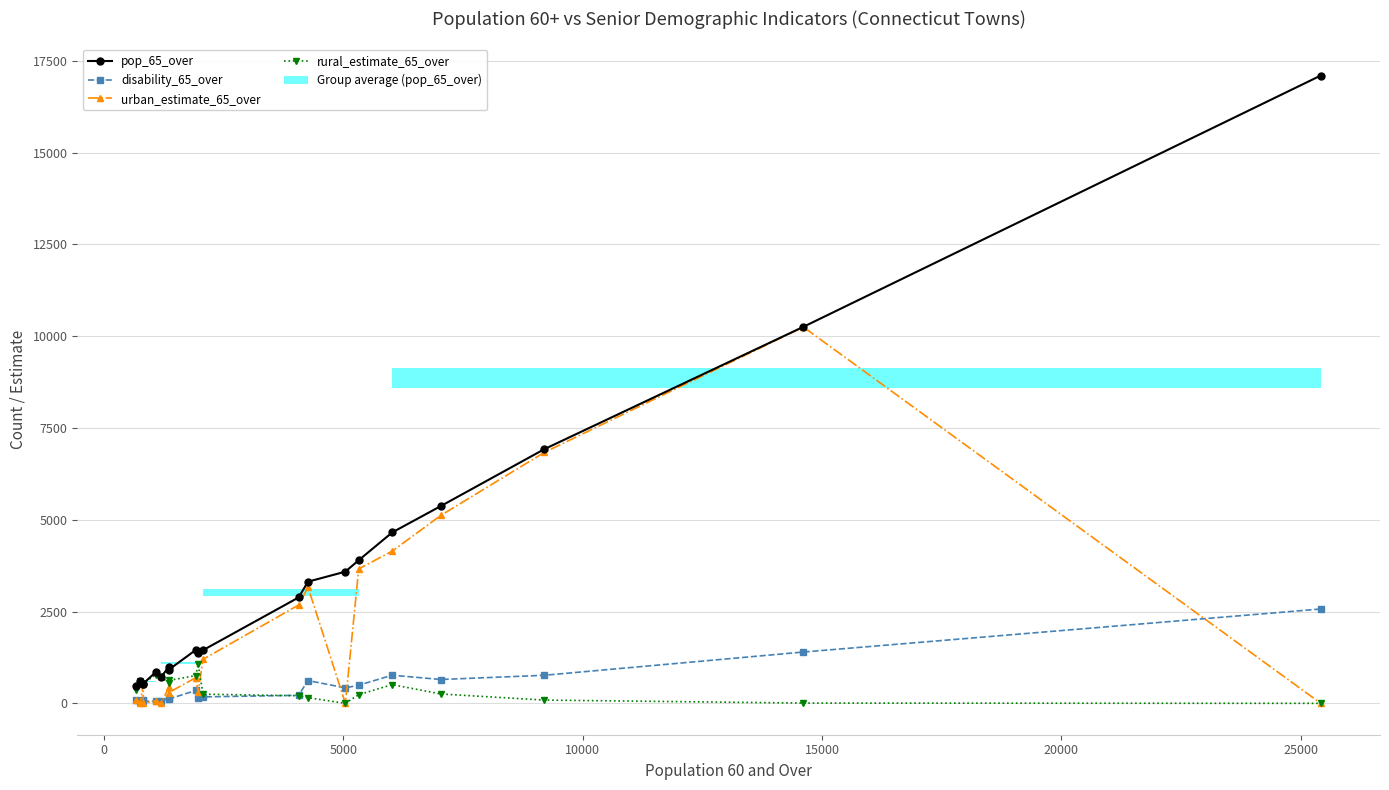

In urban_estimate_65_over, how many points are higher than both neighbors (excluding endpoints)?

6